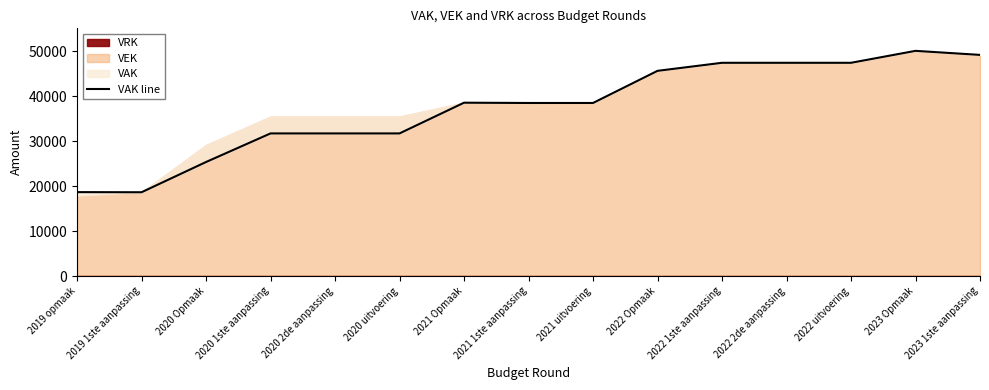

Rank the categories by value from highest to lowest.

2023 Opmaak, 2023 1ste aanpassing, 2022 1ste aanpassing, 2022 2de aanpassing, 2022 uitvoering, 2022 Opmaak, 2021 Opmaak, 2021 1ste aanpassing, 2021 uitvoering, 2020 1ste aanpassing, 2020 2de aanpassing, 2020 uitvoering, 2020 Opmaak, 2019 opmaak, 2019 1ste aanpassing